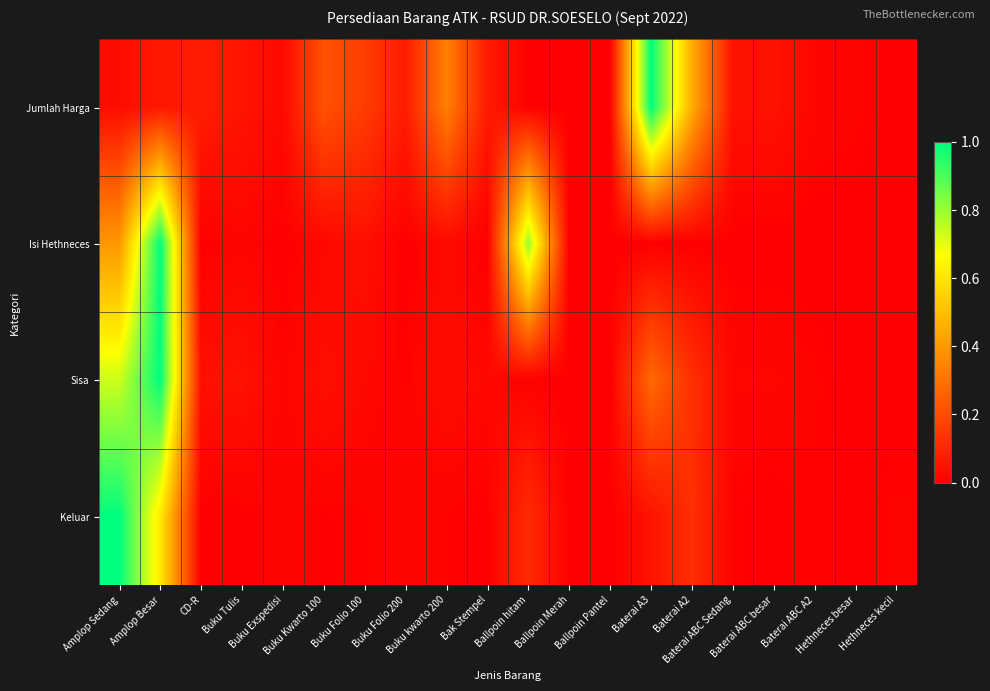

Which series has the largest total across all categories?

Jumlah Harga